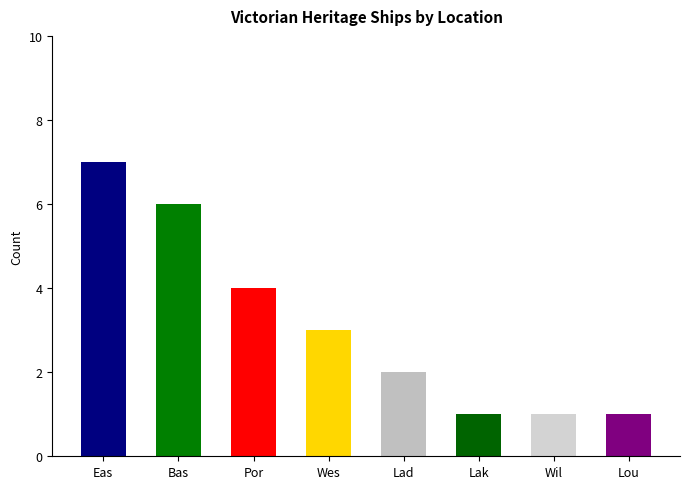

What is the difference between the values at Por and Lad?

2